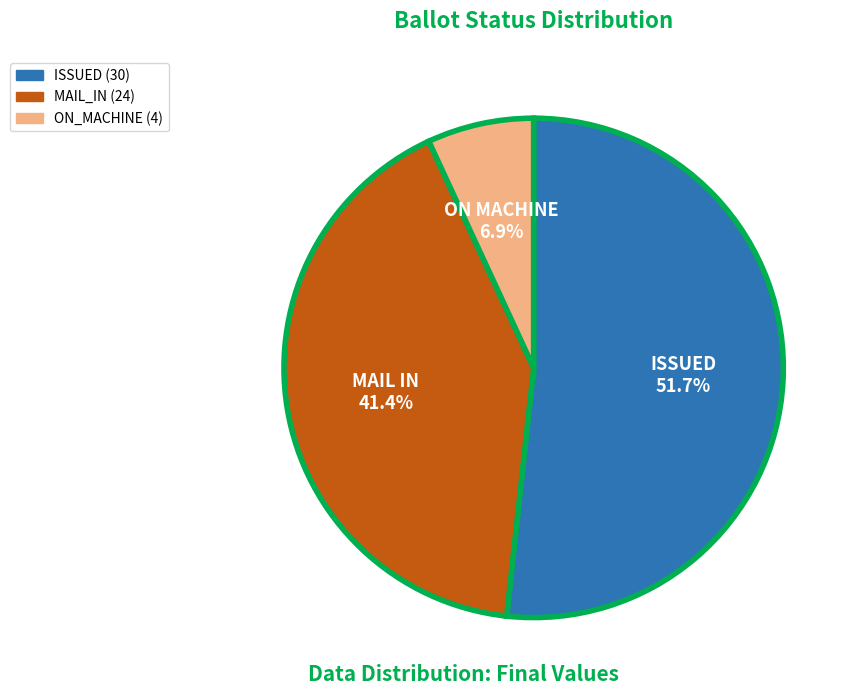

What is the majority slice?

ISSUED 51.7%